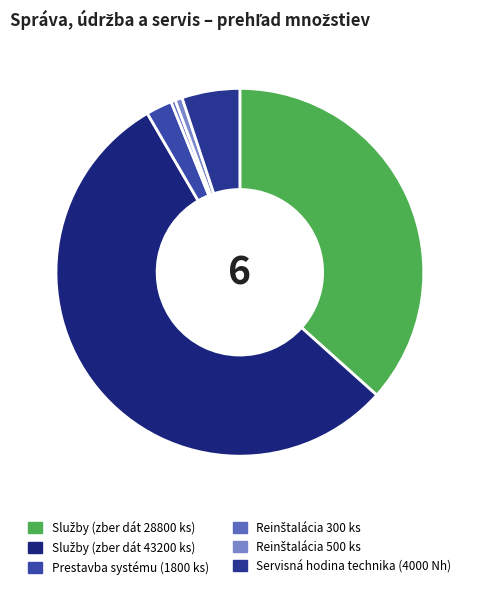

Count the number of slices in the pie.

6